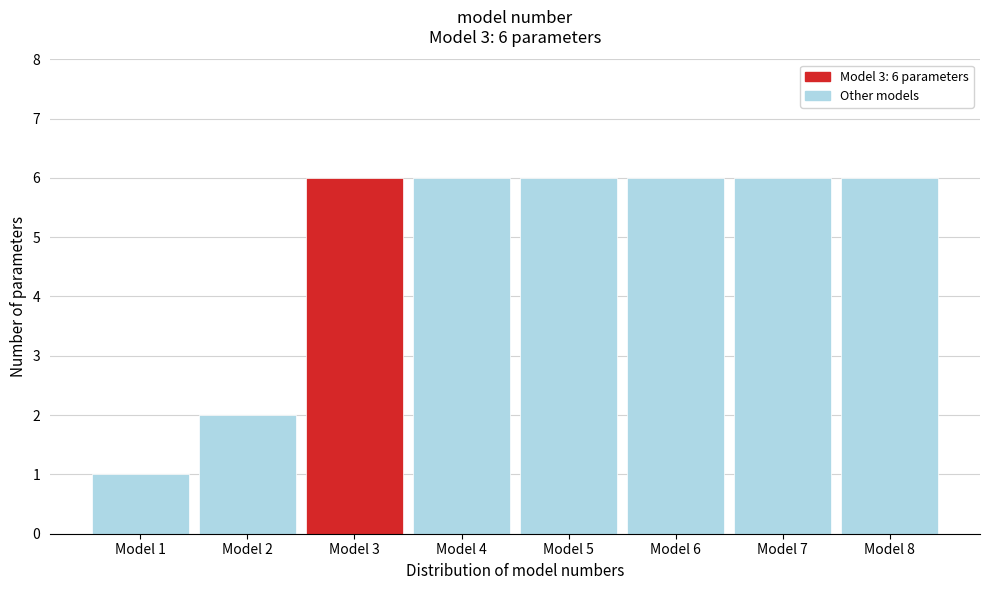

Reading left to right, list all the values displayed in this chart.

1	2	6	6	6	6	6	6